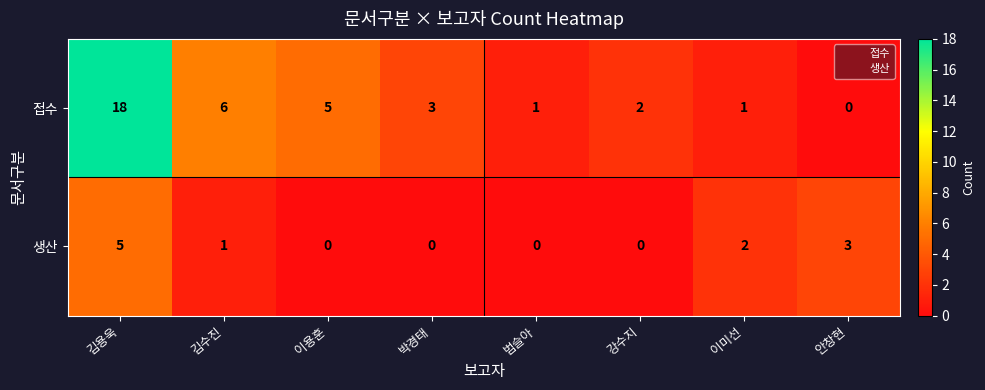

What is the sum of all 생산 values?

11